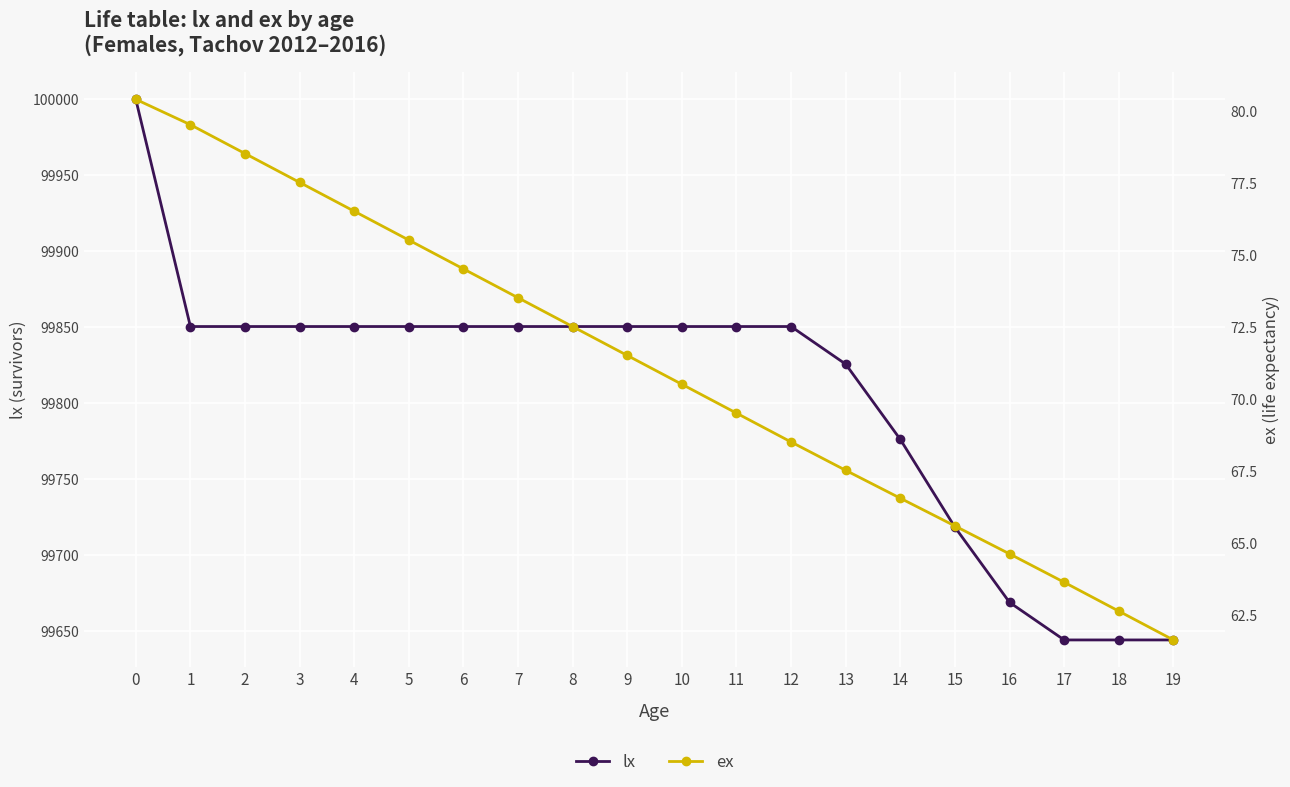

Which series changed the most between 4 and 9?

ex